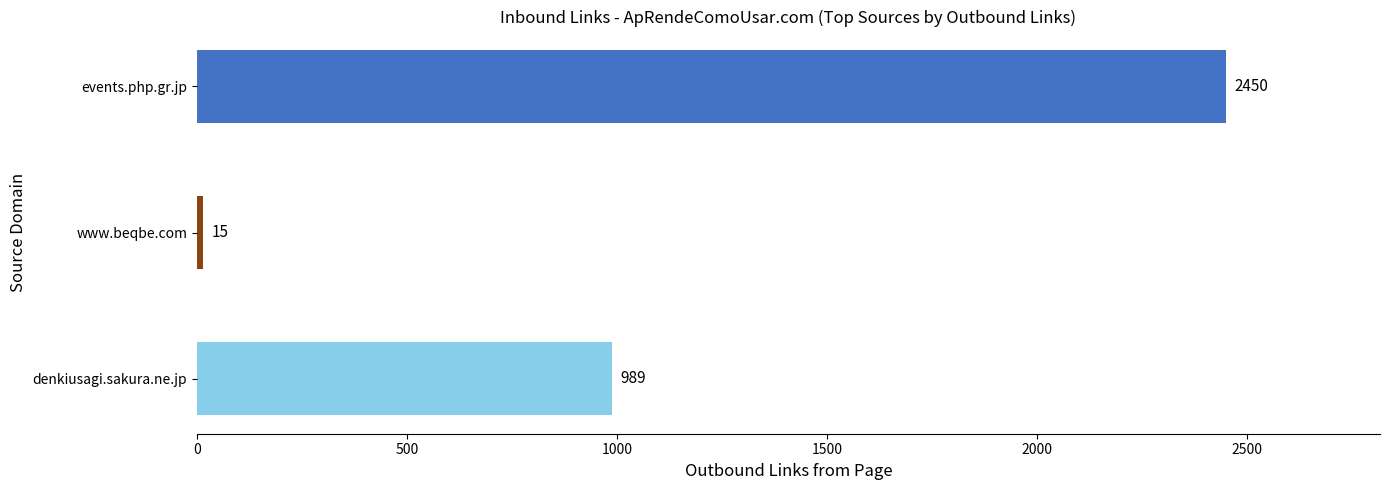

Which series has the widest spread of values?

Outbound Links from Page